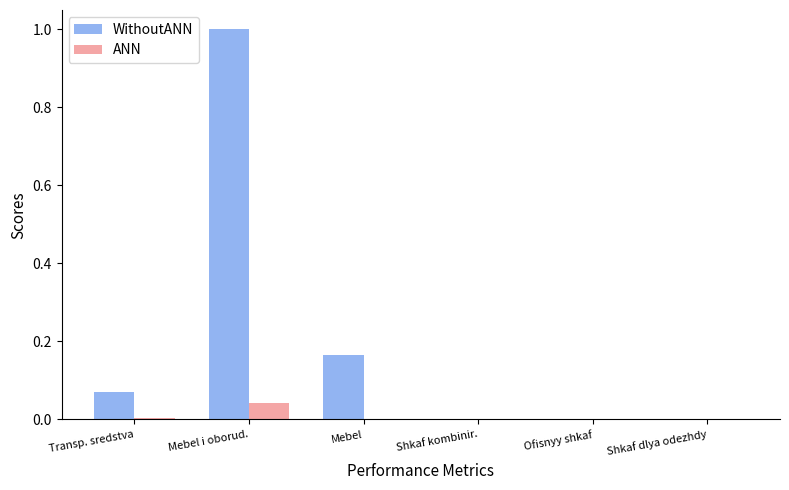

Which series has the largest range (max minus min)?

WithoutANN